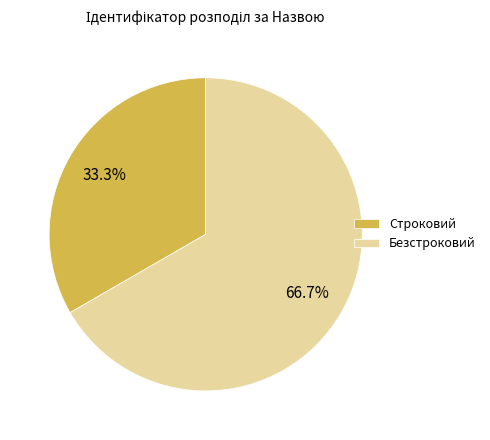

Approximately how many times larger is the value at Строковий compared to Безстроковий?

0.5